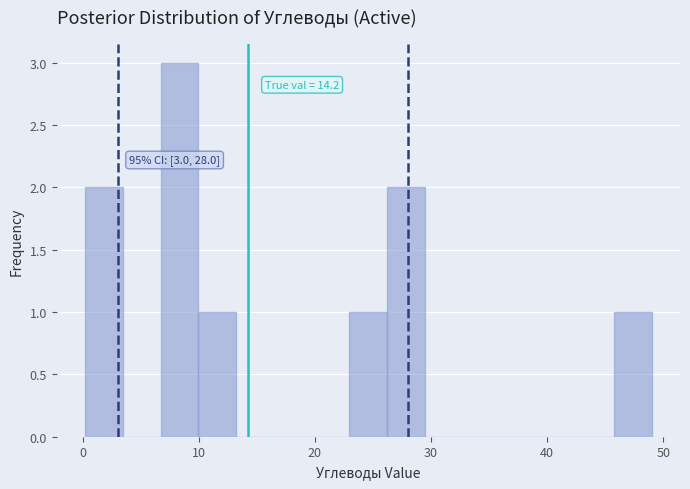

Read against the x-axis, roughly where is the centre of the tallest bar?

8